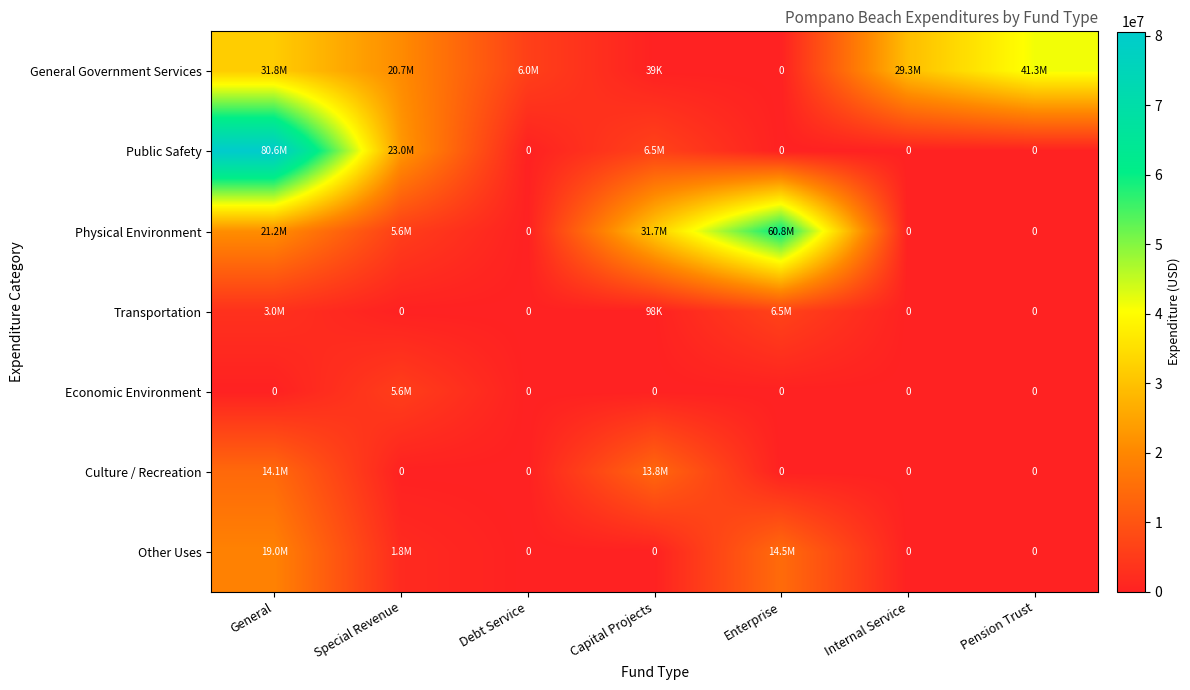

At how many categories does at least one series exceed 70707545?

1